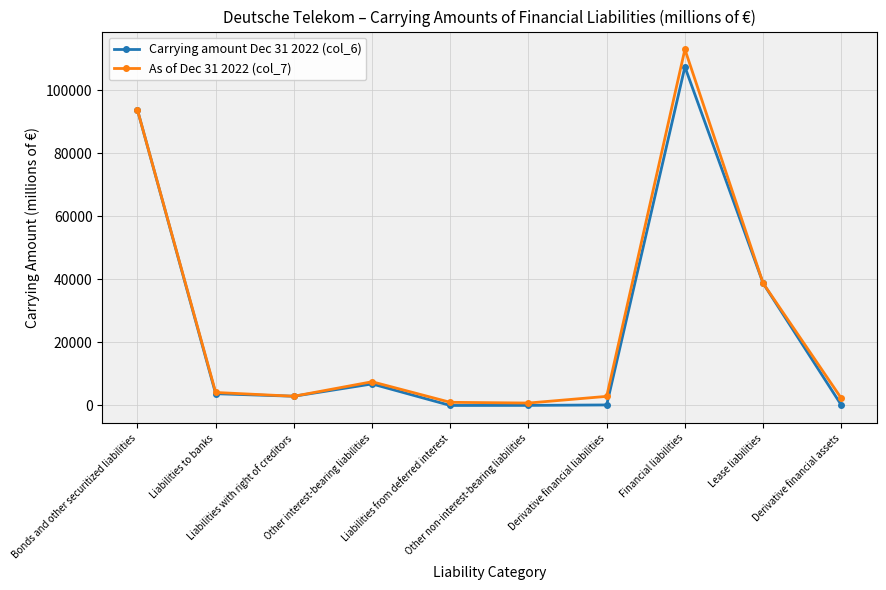

Rank the series by their maximum value, from lowest to highest.

Carrying amount Dec 31 2022 (col_6), As of Dec 31 2022 (col_7)